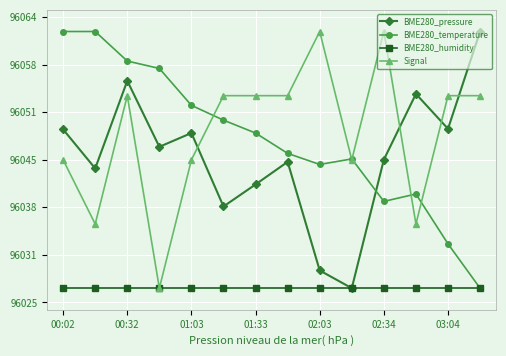

List the labels in order of Signal value, largest first.

8, 10, 01:03, 02:34, 03:04, 7, 12, 13, 00:02, 02:03, 9, 00:32, 11, 01:33